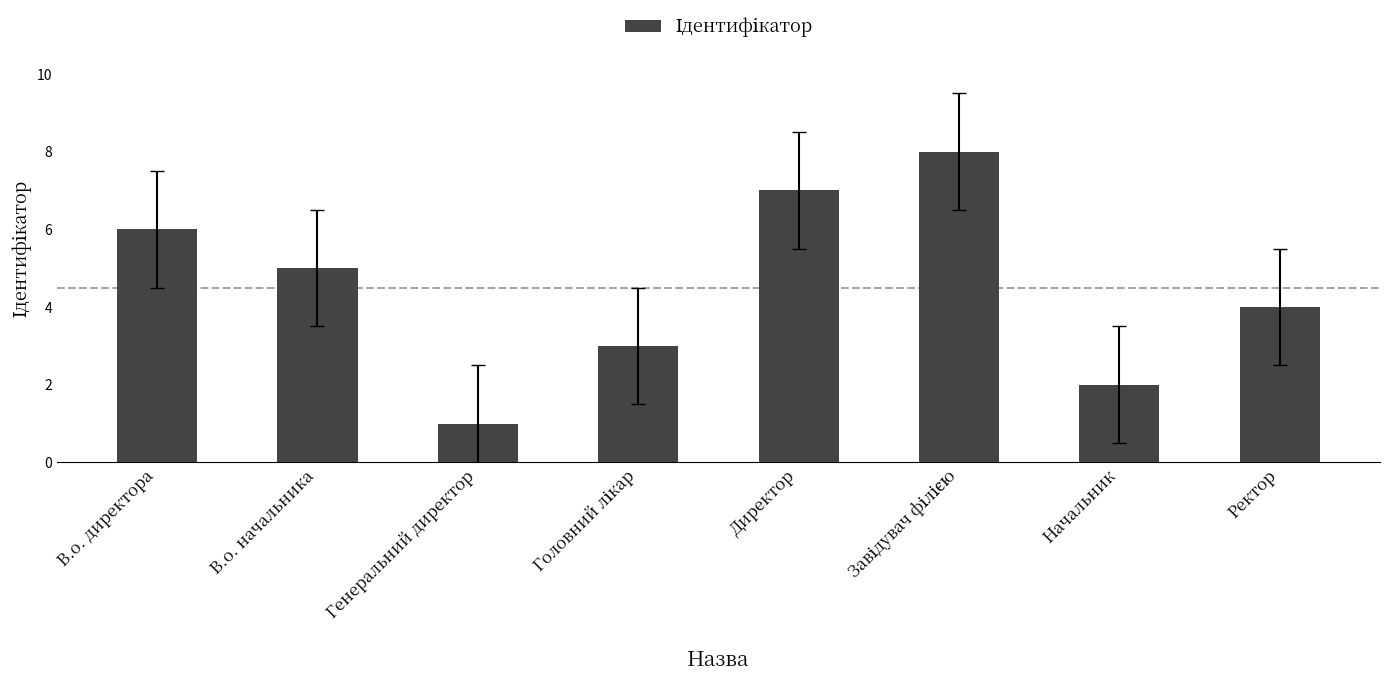

At which label does the data first exceed 5?

В.о. директора